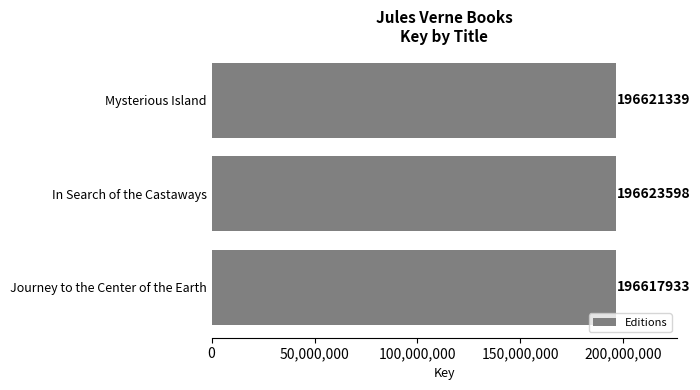

How many bars are there in total?

3